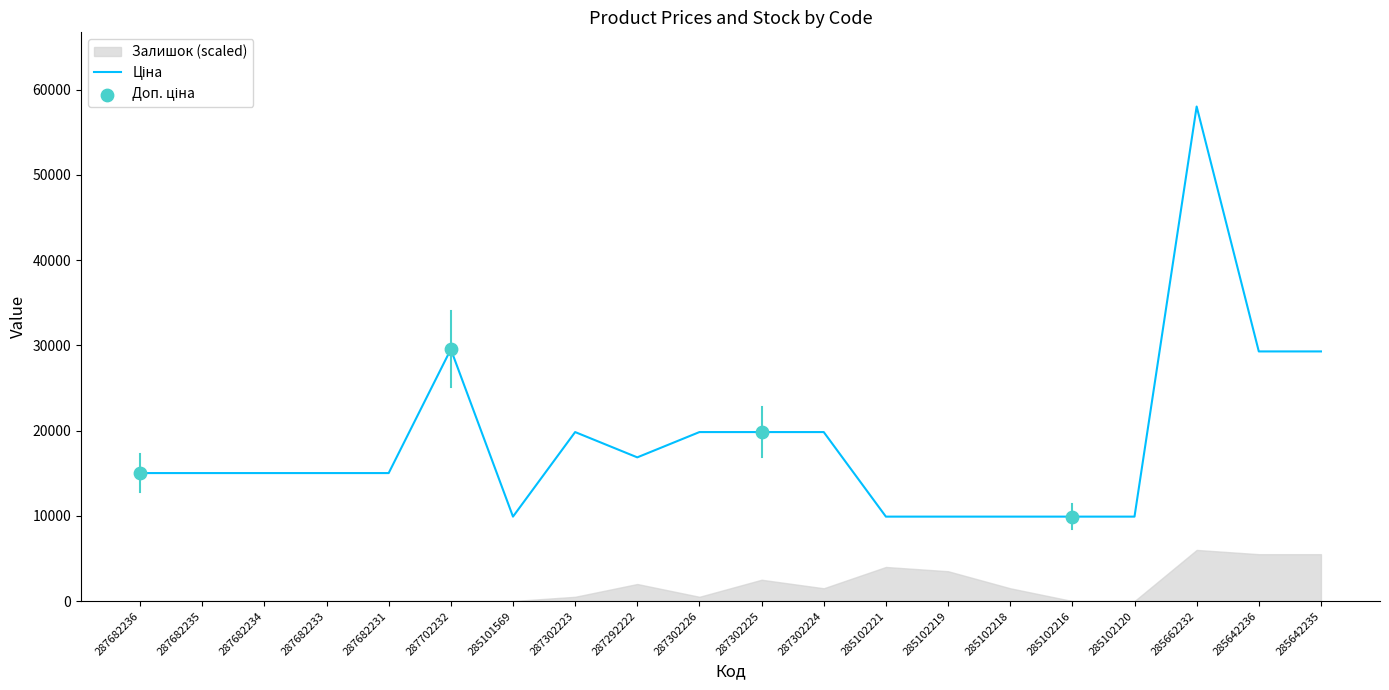

What are all the series names shown in the legend?

Ціна, Доп. ціна, Залишок